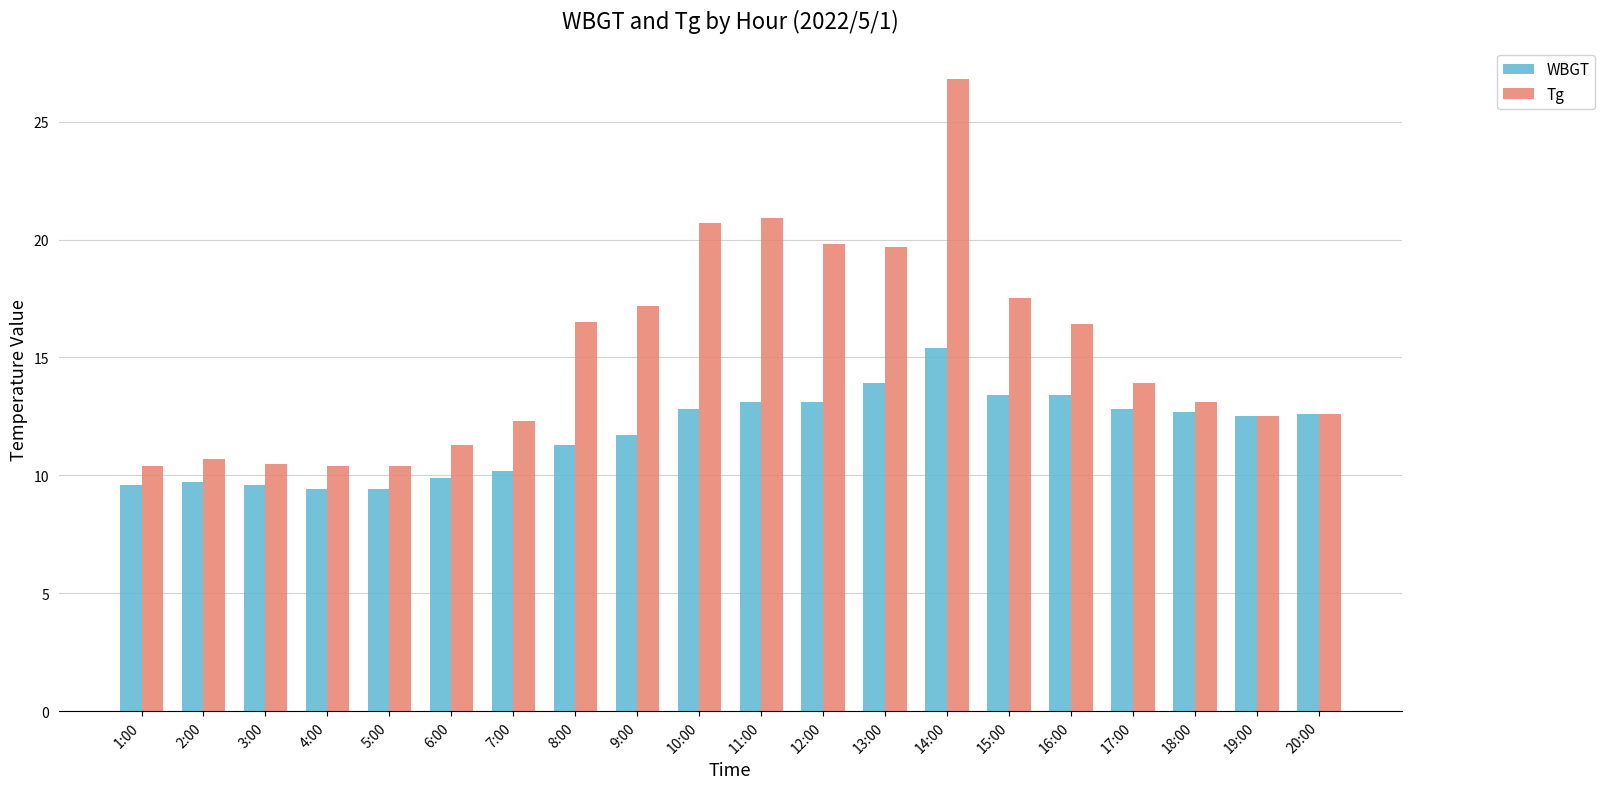

True or false: WBGT has a value of 2.3 at 4:00.

False